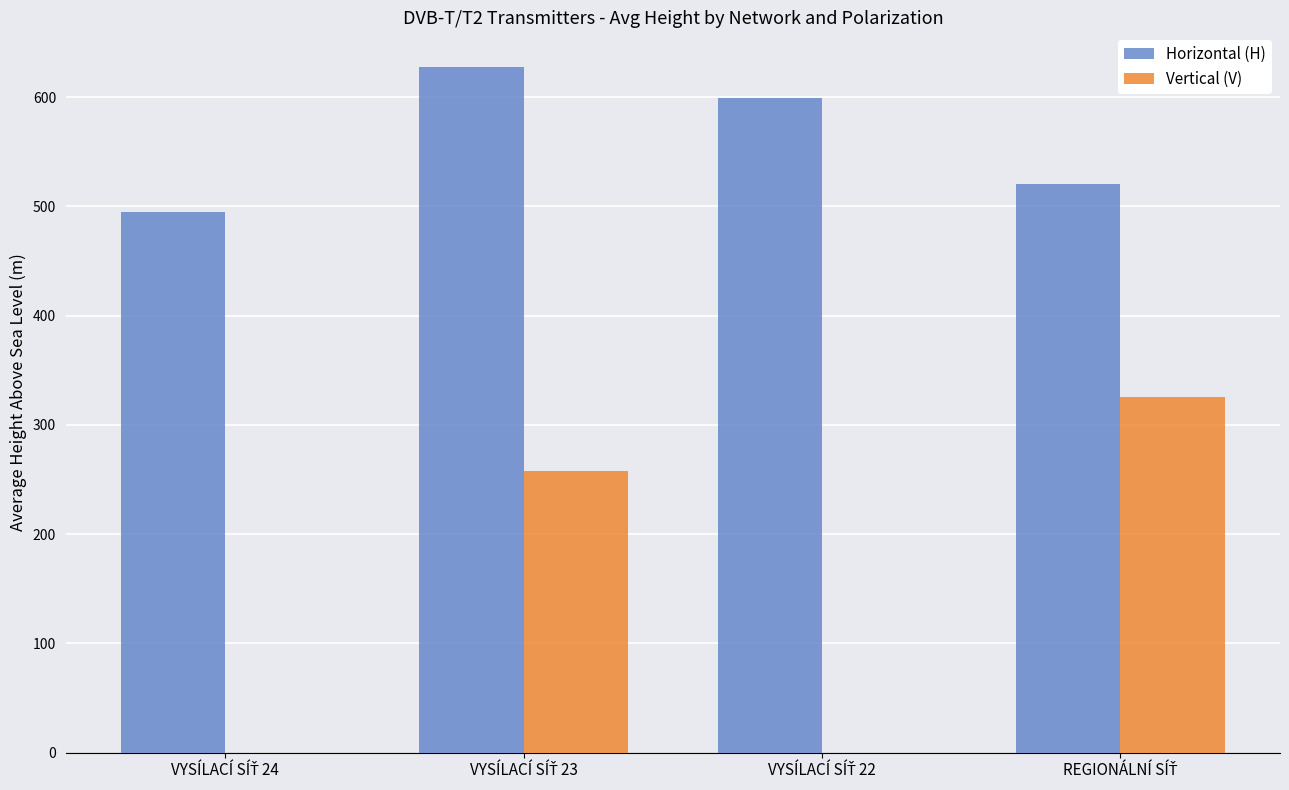

What is the greatest value displayed?

627.8